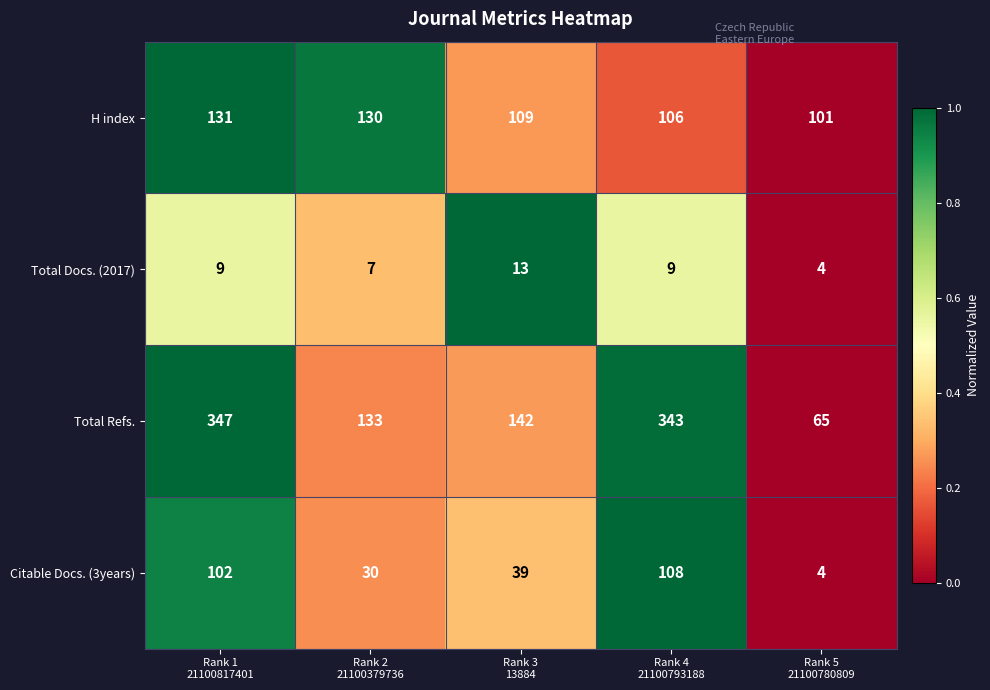

What is the difference between the second highest and minimum values in the Total Docs. (2017) series?

5